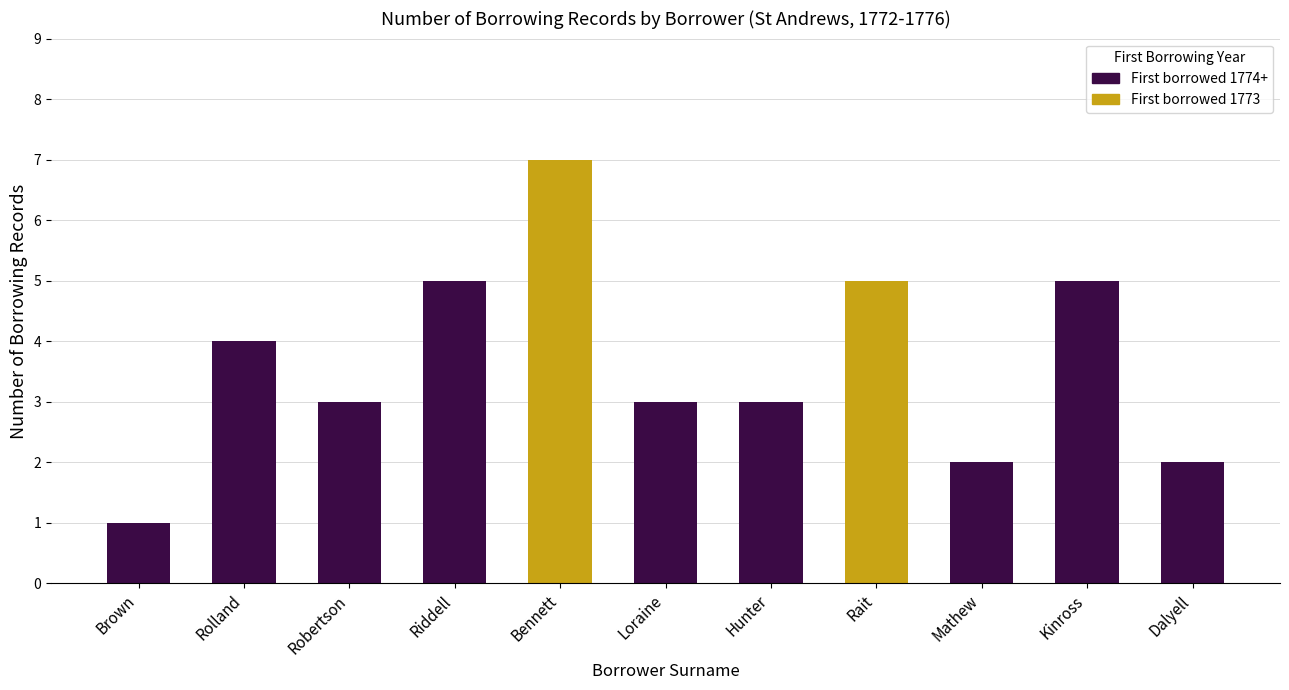

How many categories are shown in the chart?

11